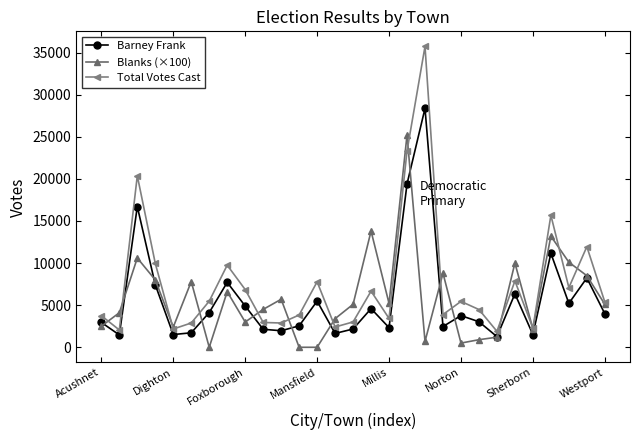

Which series has the largest total across all categories?

Total Votes Cast